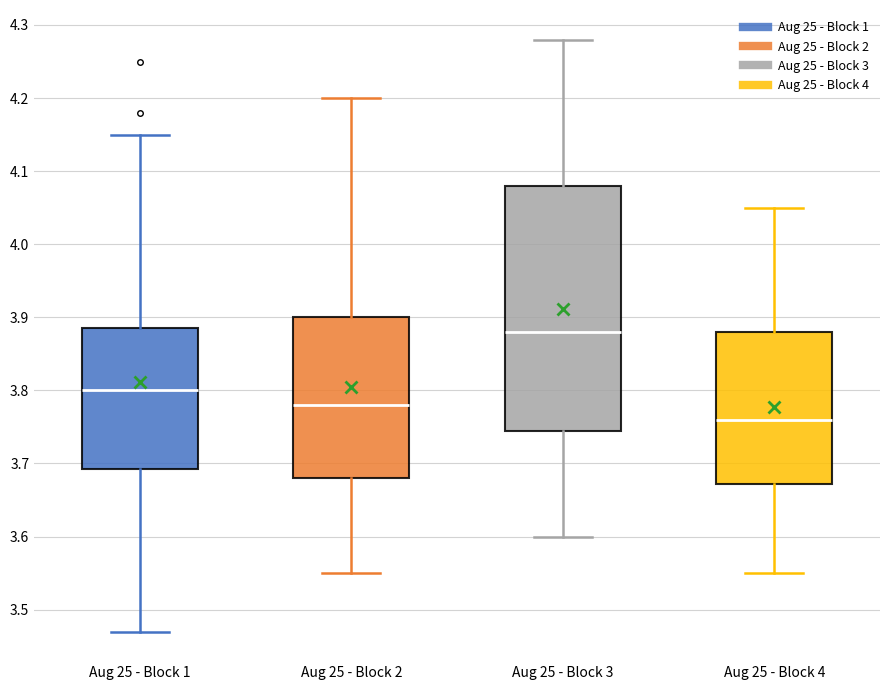

Reading left to right, read every box against the y-axis: the position of its median line, the range the box covers, and the ends of its whiskers. The values are not printed on the chart, so give them approximately, as read against the axis.

Aug 25 - Block 1: median 3.80, box 3.69 to 3.89, whiskers 3.47 to 4.15
Aug 25 - Block 2: median 3.78, box 3.68 to 3.90, whiskers 3.55 to 4.20
Aug 25 - Block 3: median 3.88, box 3.75 to 4.08, whiskers 3.60 to 4.28
Aug 25 - Block 4: median 3.76, box 3.67 to 3.88, whiskers 3.55 to 4.05